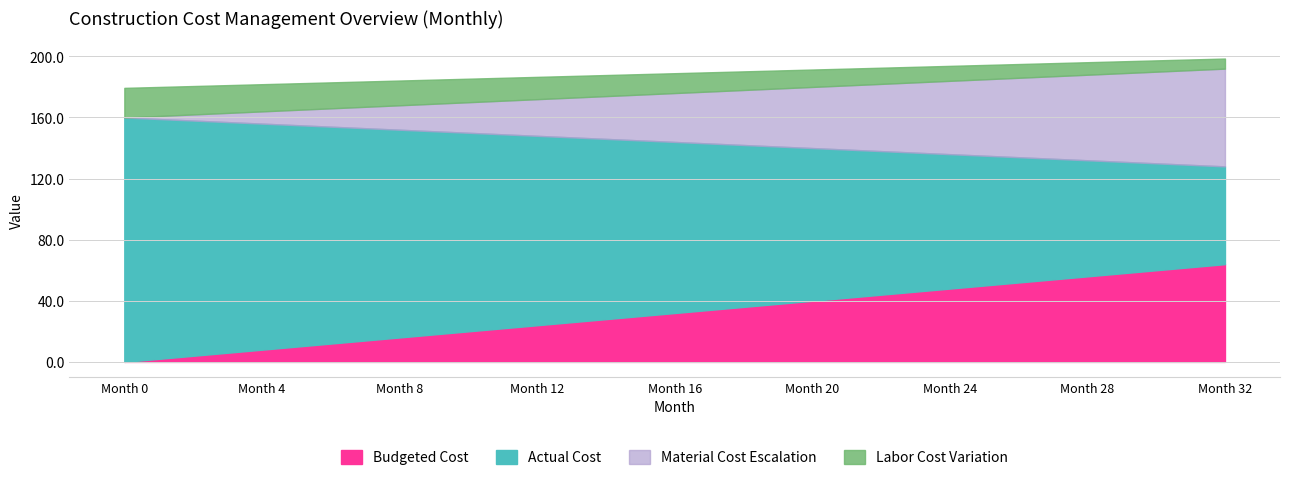

True or false: Labor Cost Variation and Actual Cost cross at least once.

False